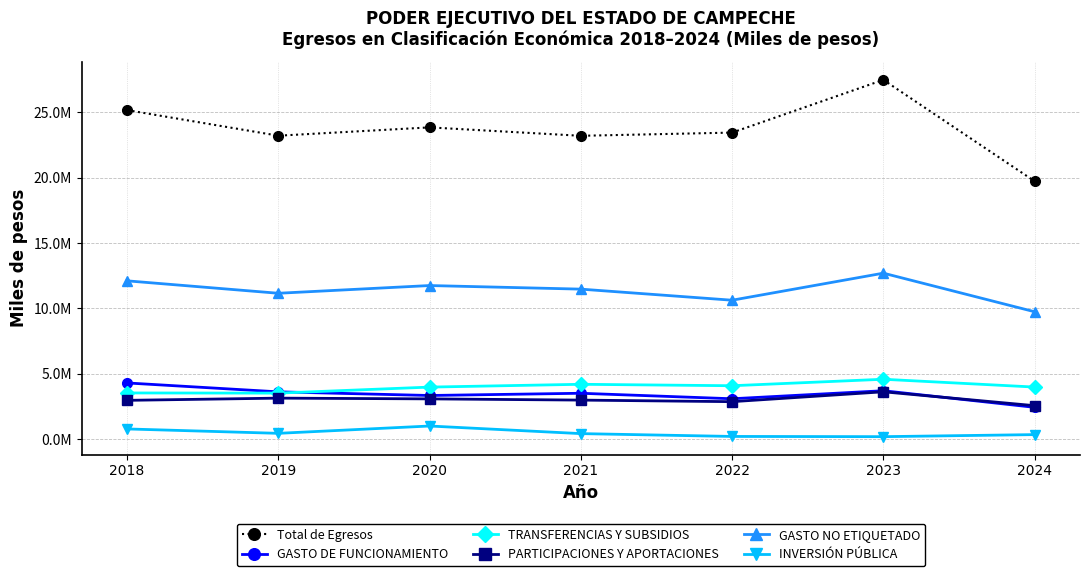

The GASTO DE FUNCIONAMIENTO series shows 5347675 at 2019. True or false?

False